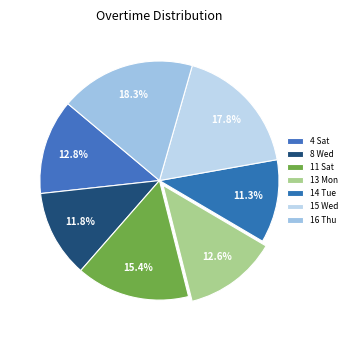

Count the number of slices in the pie.

7